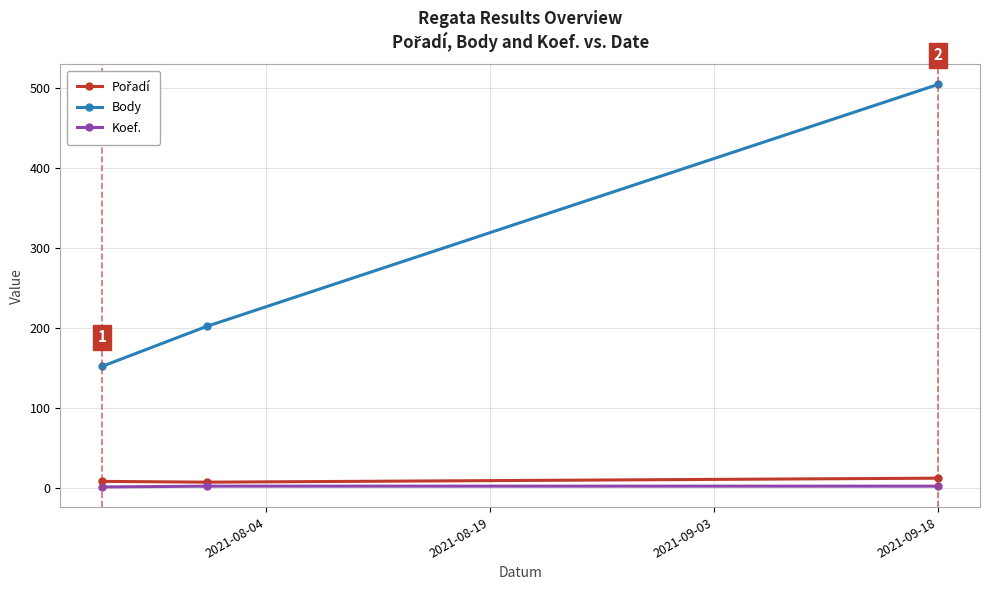

Which series has the largest range (max minus min)?

Body